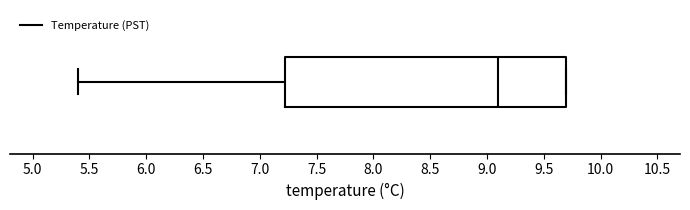

Where is the right edge of the box on the x-axis? The values are not printed on the chart, so give them approximately, as read against the axis.

9.70